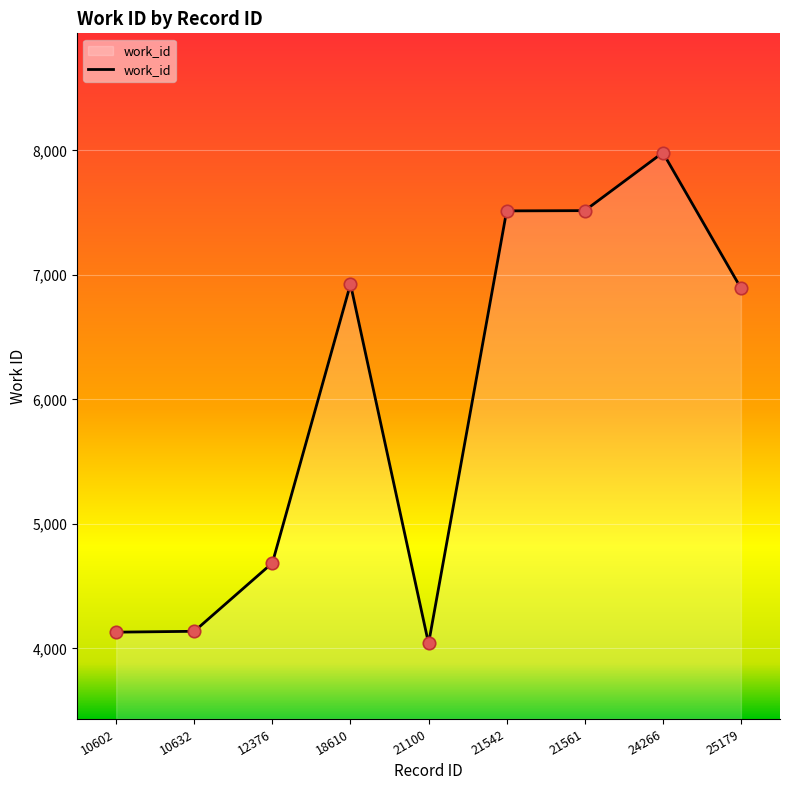

What is the change in value from 18610 to 21561?

+590